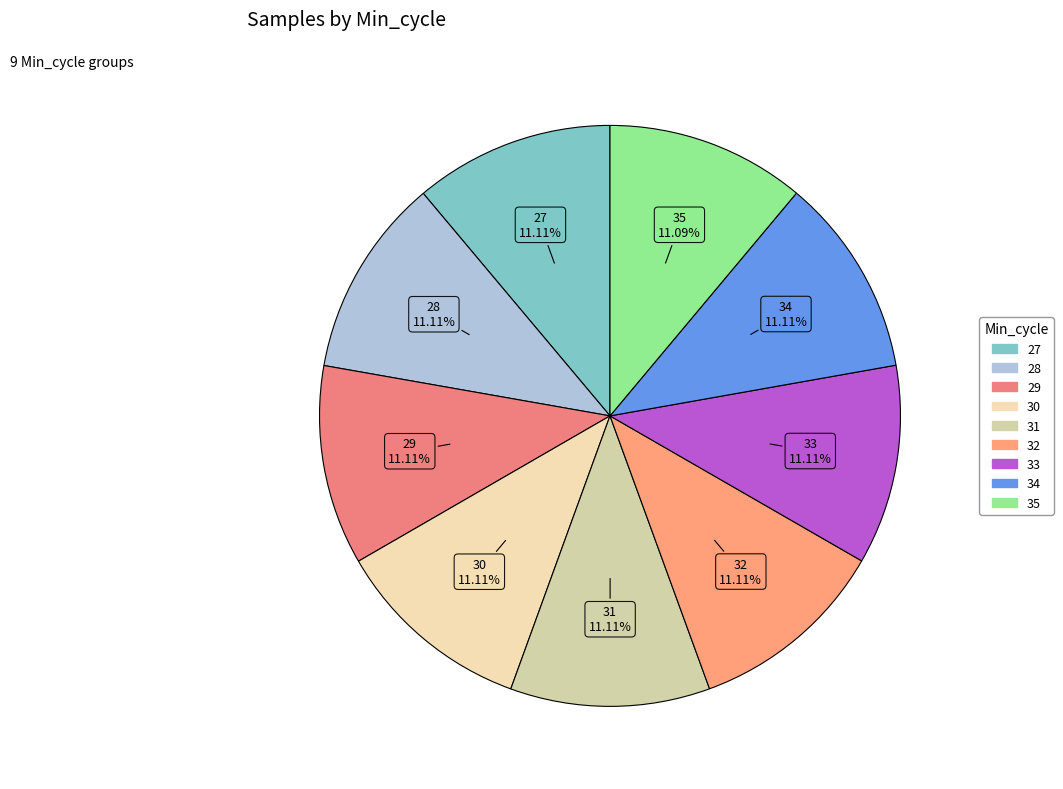

Do 34 and 29 together represent more than half of the pie?

No